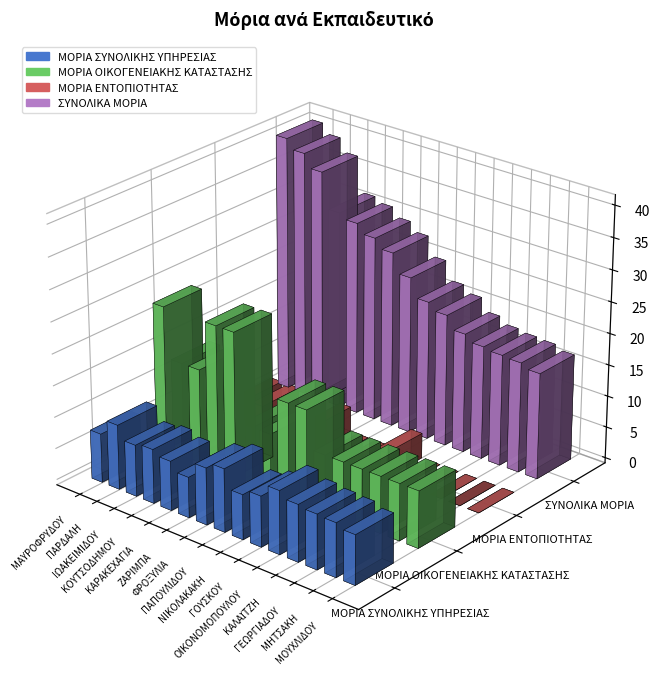

True or false: ΜΟΡΙΑ ΣΥΝΟΛΙΚΗΣ ΥΠΗΡΕΣΙΑΣ has a value of 11.7 at ΓΟΥΣΚΟΥ.

False